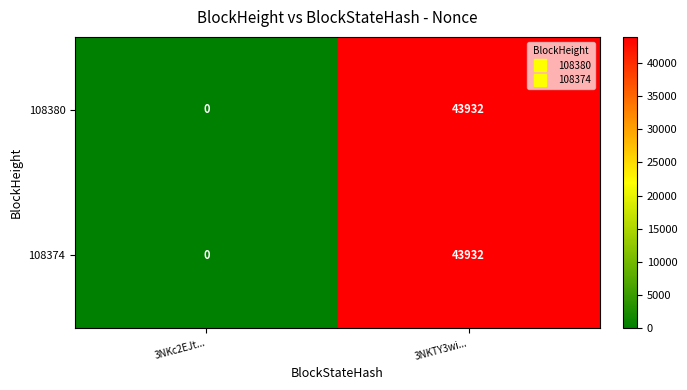

What is the greatest value displayed?

43932